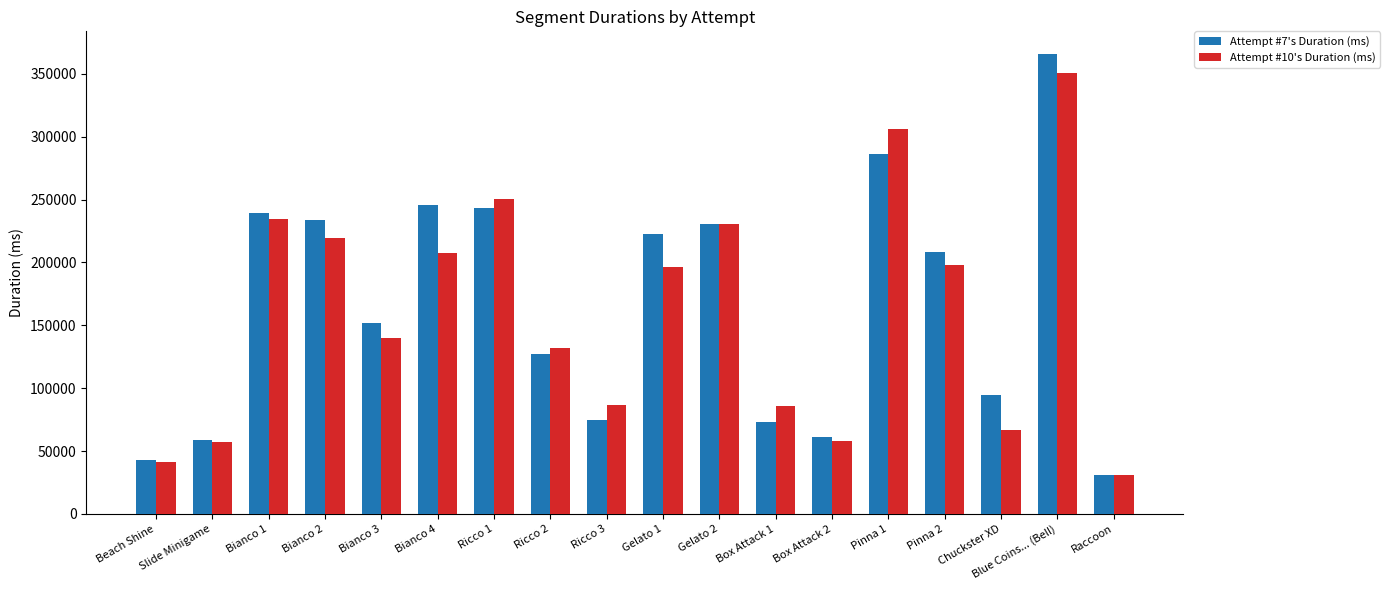

What is the total value across all series at Ricco 3?

160948